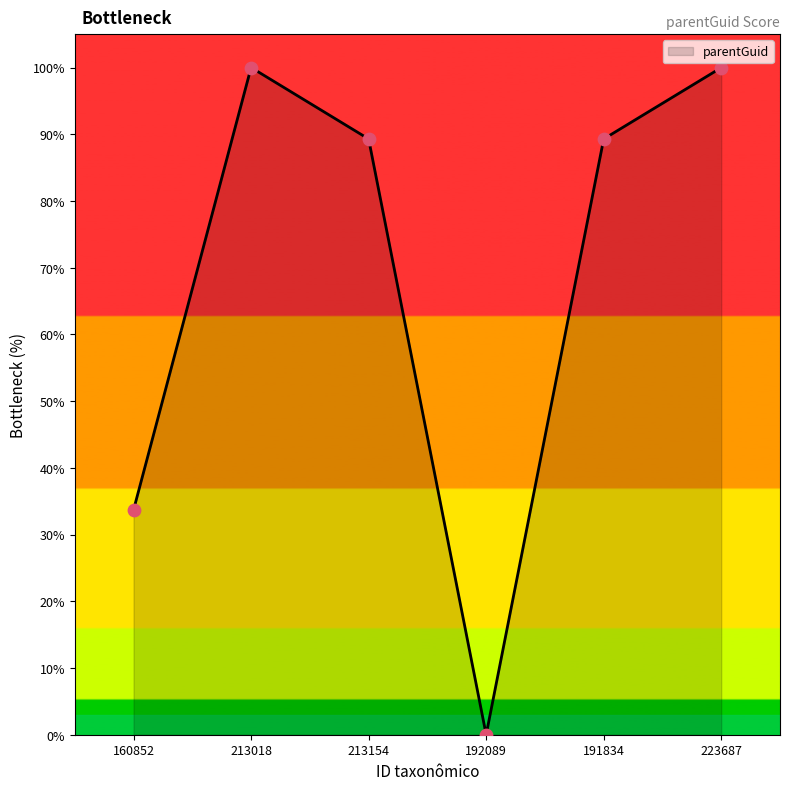

What is the change in value from 160852 to 213018?

+66.3